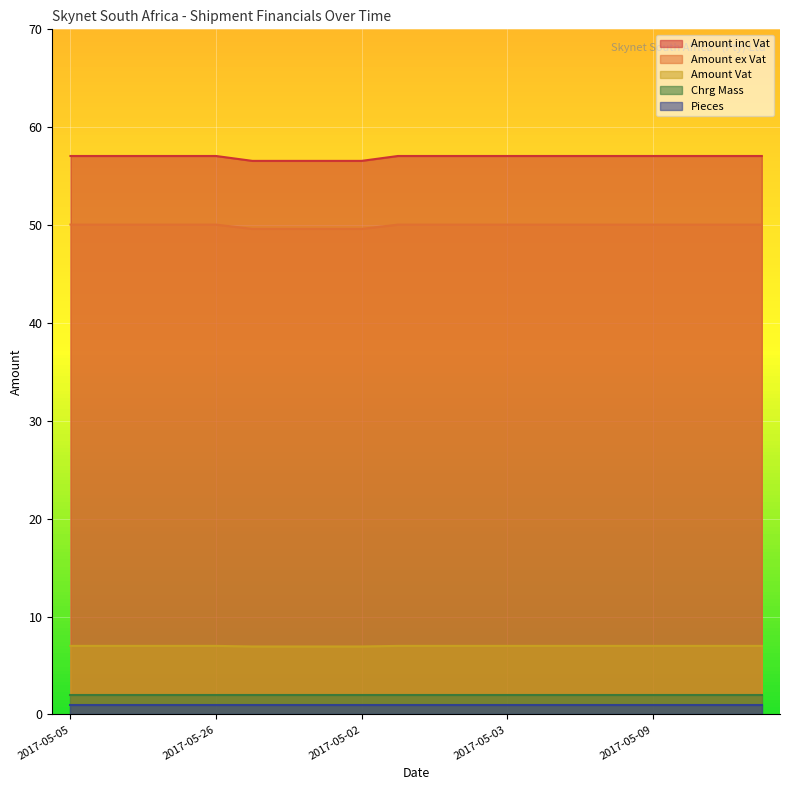

True or false: Amount inc Vat has a value of 33.3 at 2017-05-03.

False